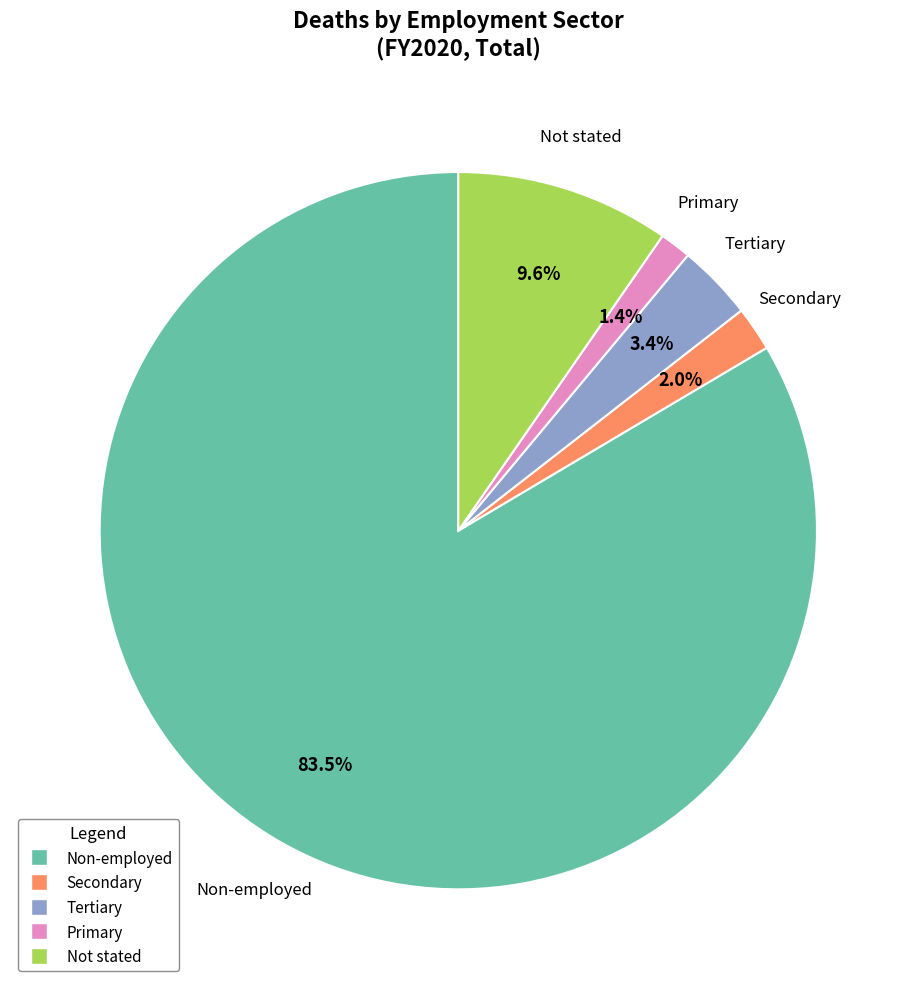

Count the number of slices in the pie.

5